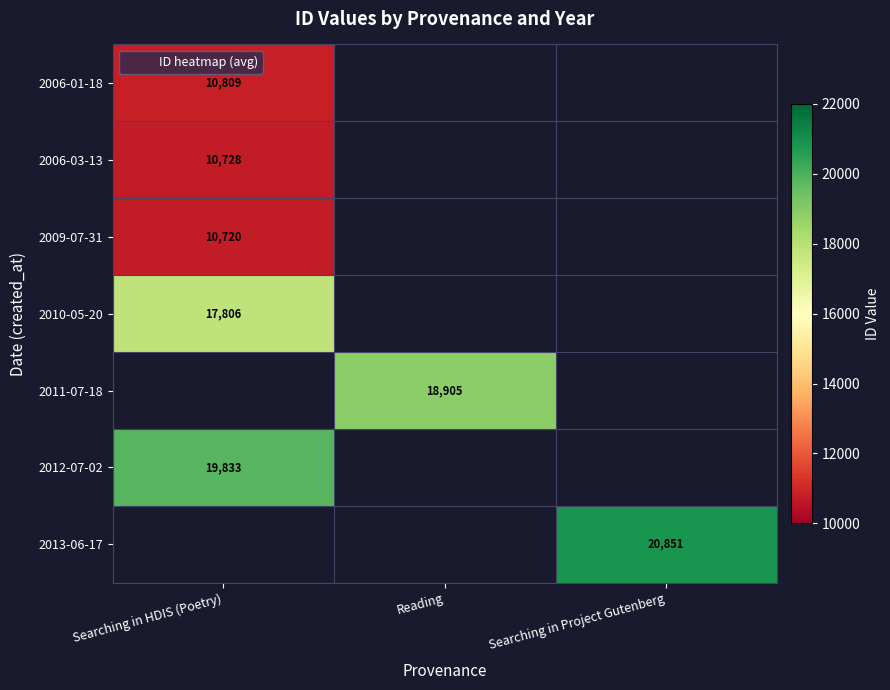

How many distinct data groups are displayed?

7